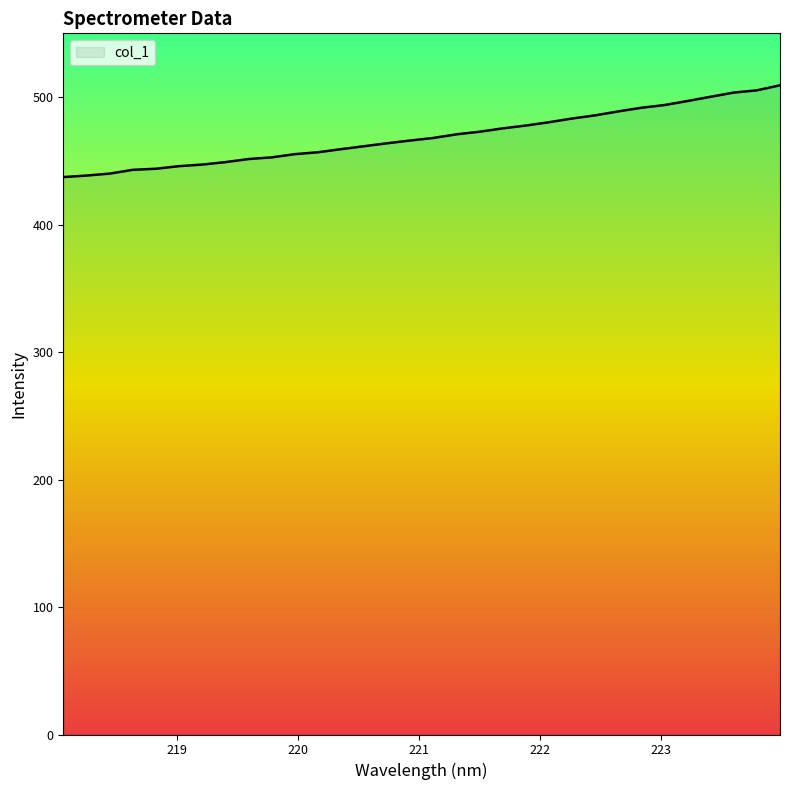

What is the difference between the maximum and minimum values?

72.0